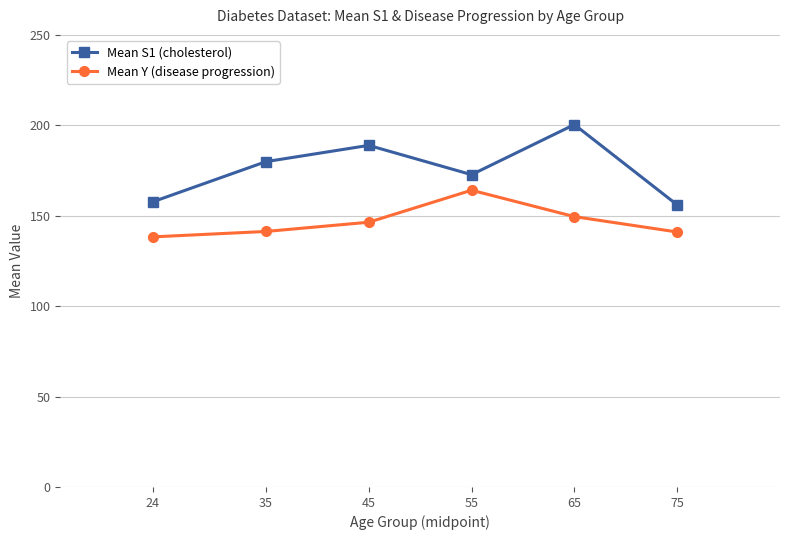

What is the difference between the Mean S1 (cholesterol) values at 75 and 55?

16.7